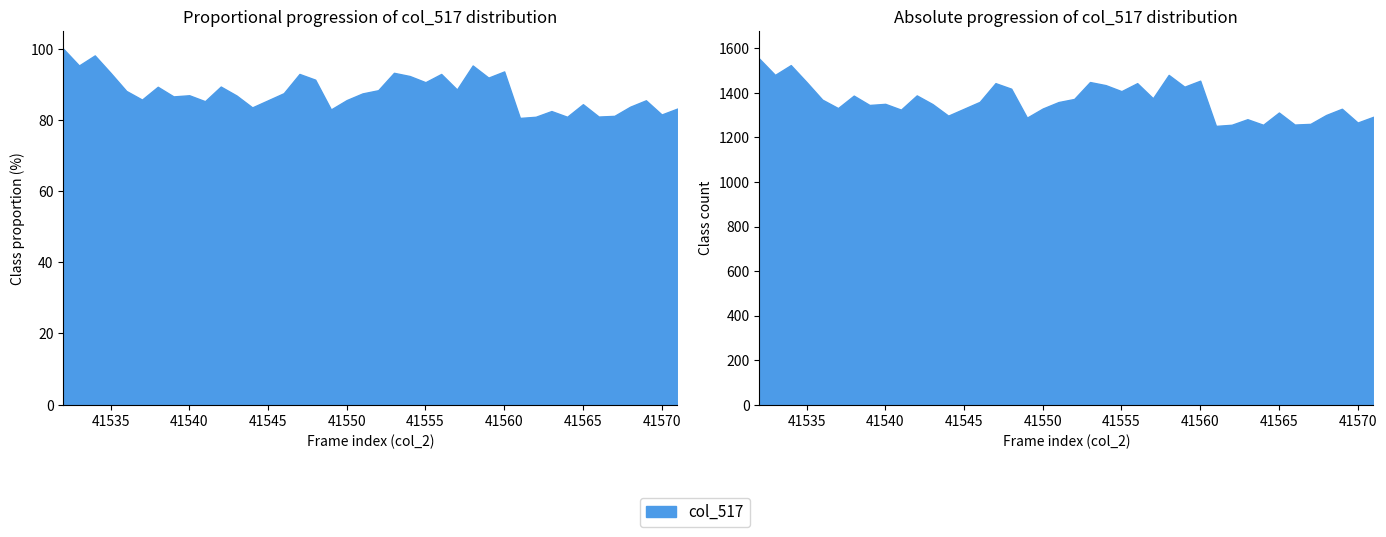

The value of col_520 at 41564 is 13491. True or false?

False